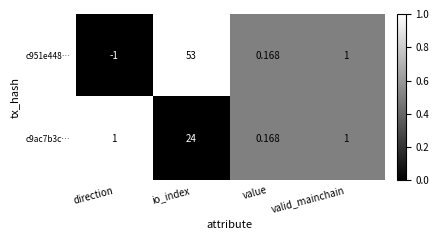

Is the value of c9ac7b3c… at valid_mainchain greater than the value of c951e448… at io_index?

No